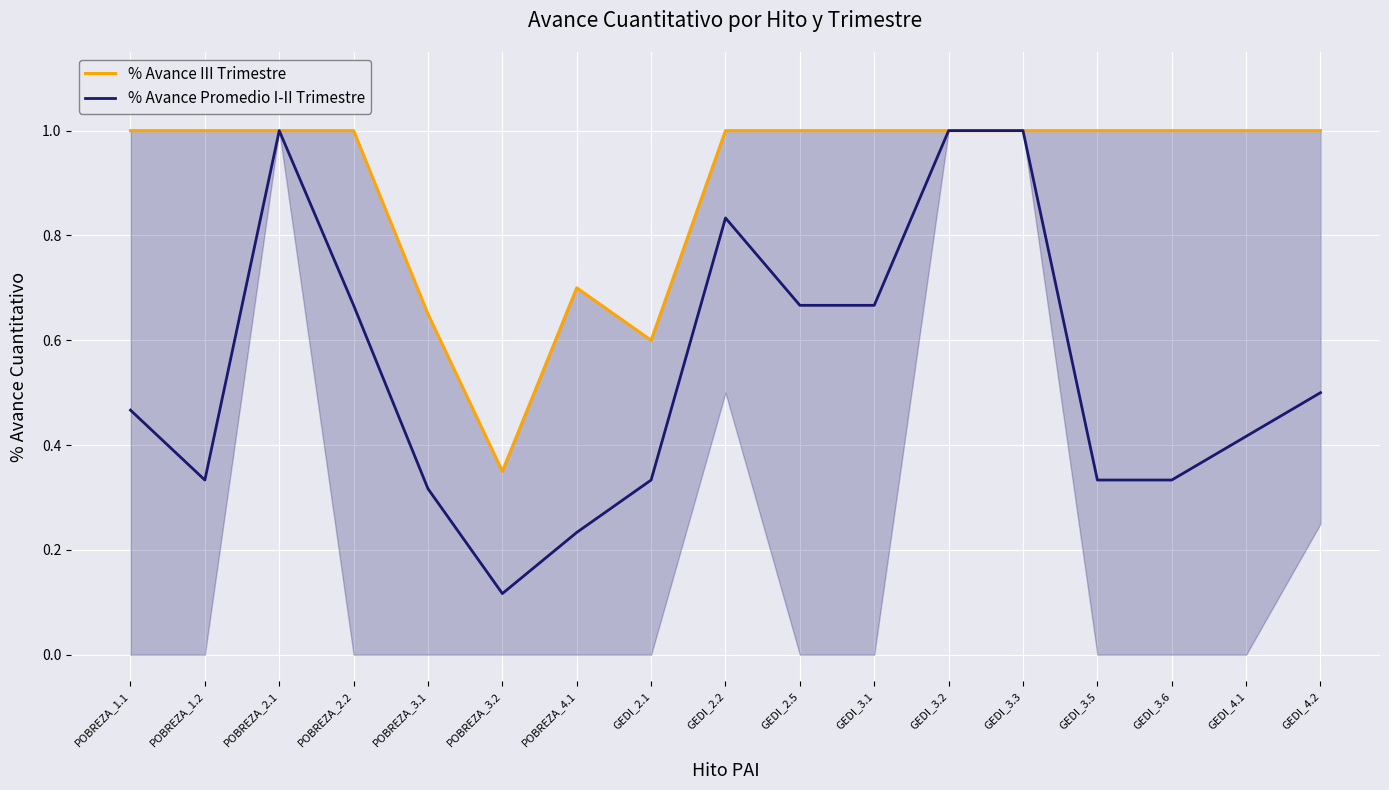

True or false: % Avance Promedio I-II Trimestre and % Avance III Trimestre intersect in this chart.

False